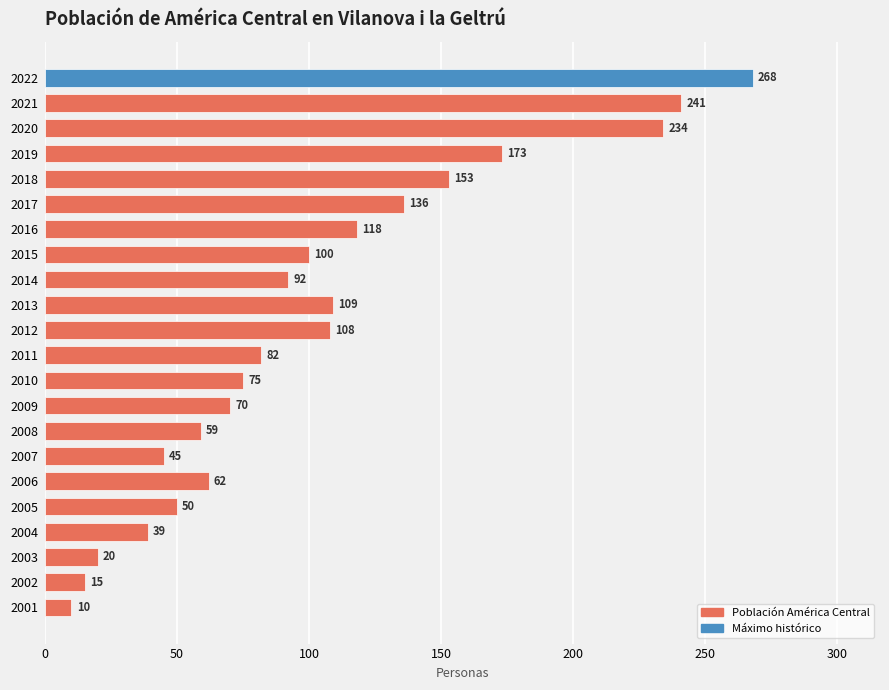

What is the value of the 7th bar from the top?

118